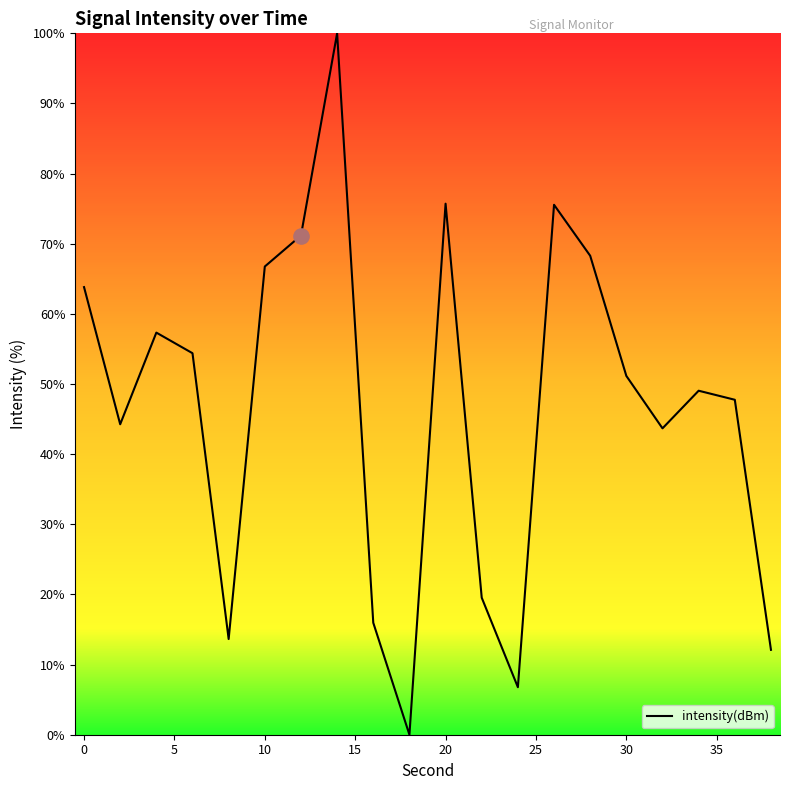

What is the greatest value displayed?

100.0